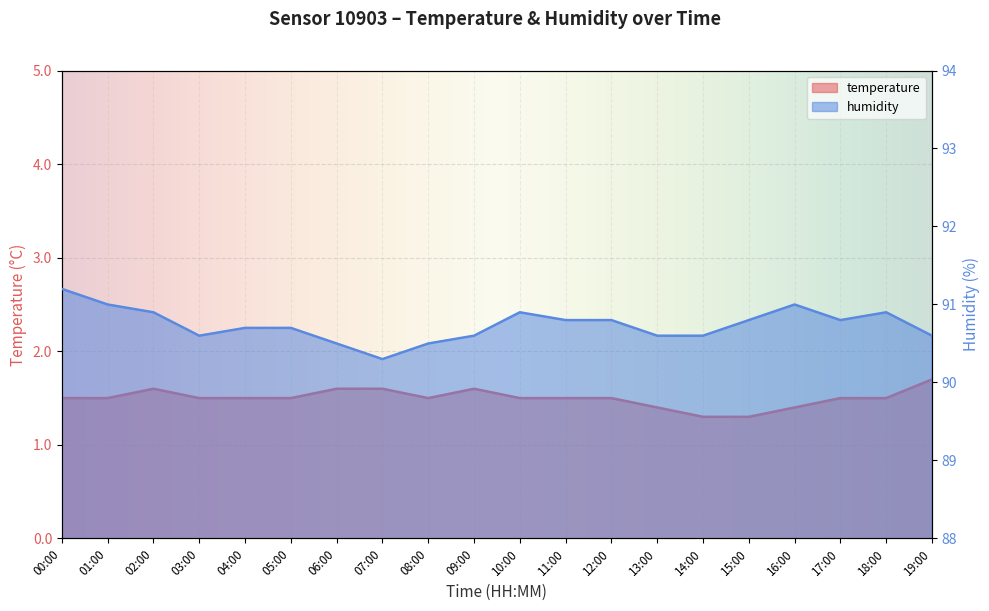

Reading left to right, what are all the values shown in this chart?

temperature: 1.5	1.5	1.6	1.5	1.5	1.5	1.6	1.6	1.5	1.6	1.5	1.5	1.5	1.4	1.3	1.3	1.4	1.5	1.5	1.7
humidity: 91.2	91.0	90.9	90.6	90.7	90.7	90.5	90.3	90.5	90.6	90.9	90.8	90.8	90.6	90.6	90.8	91.0	90.8	90.9	90.6